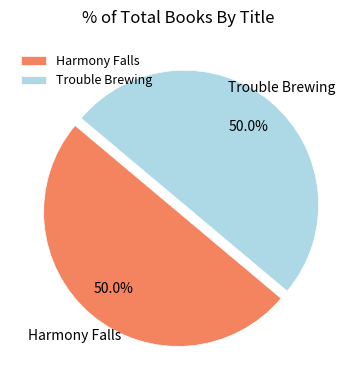

Do Trouble Brewing and Harmony Falls together represent more than half of the pie?

Yes